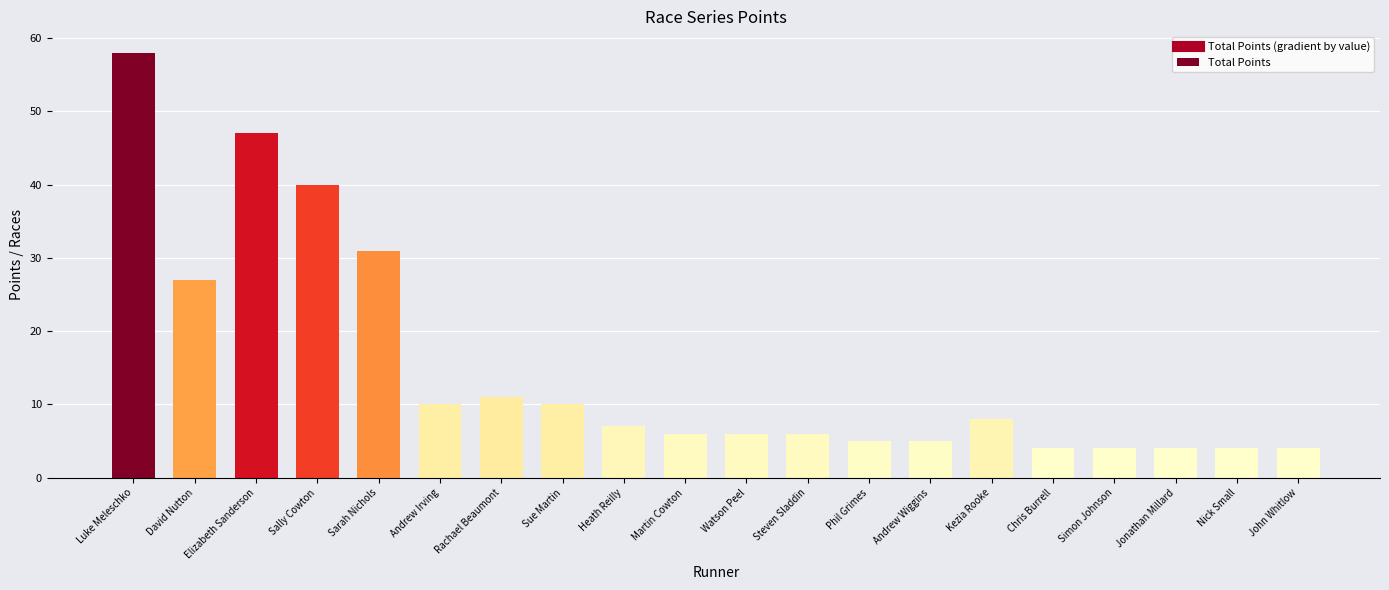

Reading left to right, extract all data points from this chart.

Luke Meleschko=58	David Nutton=27	Elizabeth Sanderson=47	Sally Cowton=40	Sarah Nichols=31	Andrew Irving=10	Rachael Beaumont=11	Sue Martin=10	Heath Reilly=7	Martin Cowton=6	Watson Peel=6	Steven Sladdin=6	Phil Grimes=5	Andrew Wiggins=5	Kezia Rooke=8	Chris Burrell=4	Simon Johnson=4	Jonathan Millard=4	Nick Small=4	John Whitlow=4